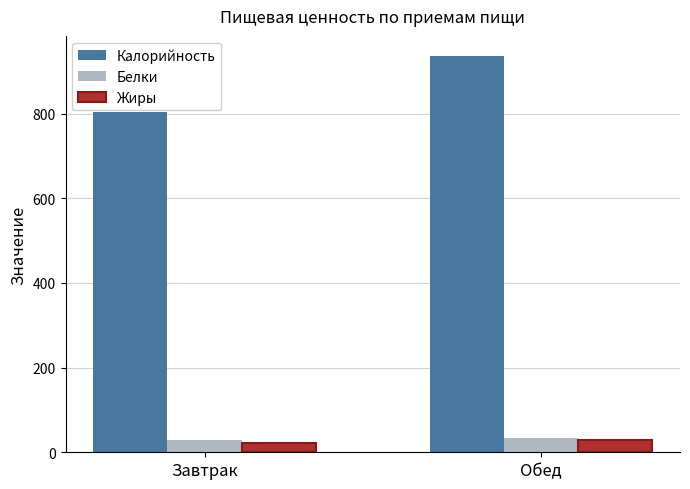

Does the chart contain any negative values?

No